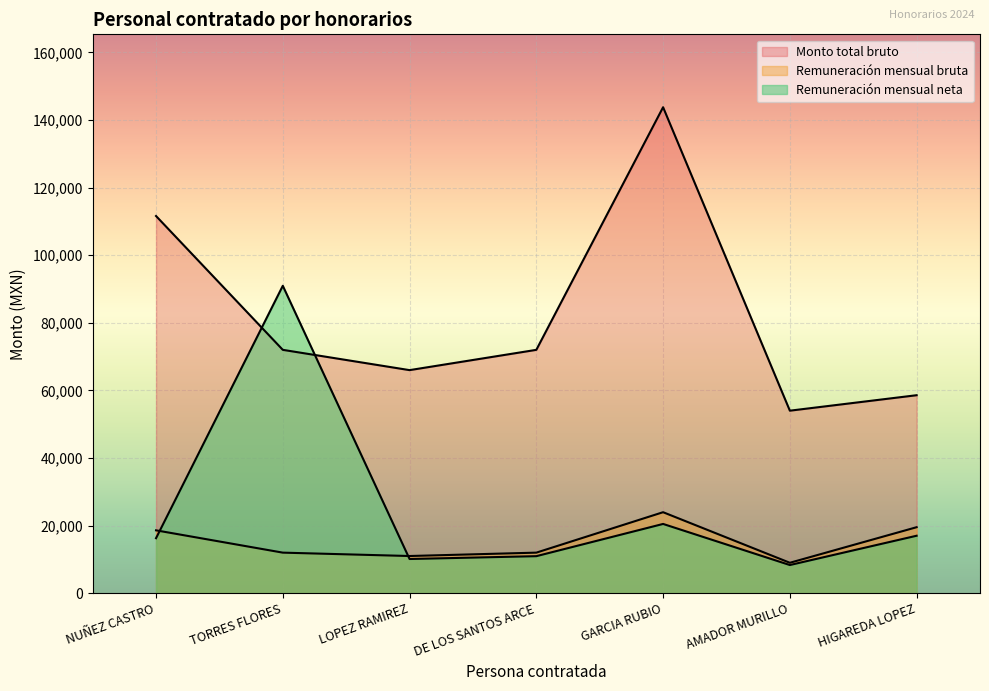

Reading left to right, extract all data points from this chart.

Remuneración mensual bruta: 18600.0	12000.0	11000.0	12000.0	23964.0	9000.0	19526.0
Monto total bruto: 111600.0	72000.0	66000.0	72000.0	143784.0	54000.0	58578.0
Remuneración mensual neta: 16273.2	90955.0	10115.0	10955.0	20491.4	8333.8	17001.4